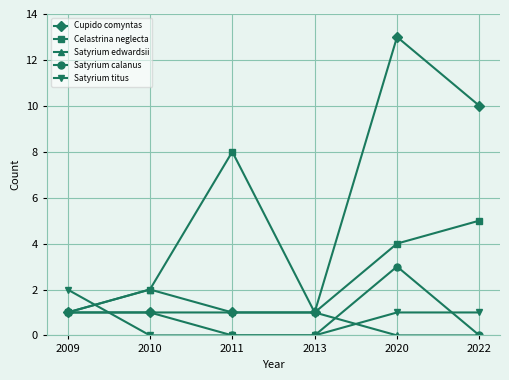

How many values in the Satyrium calanus series are below 1?

3